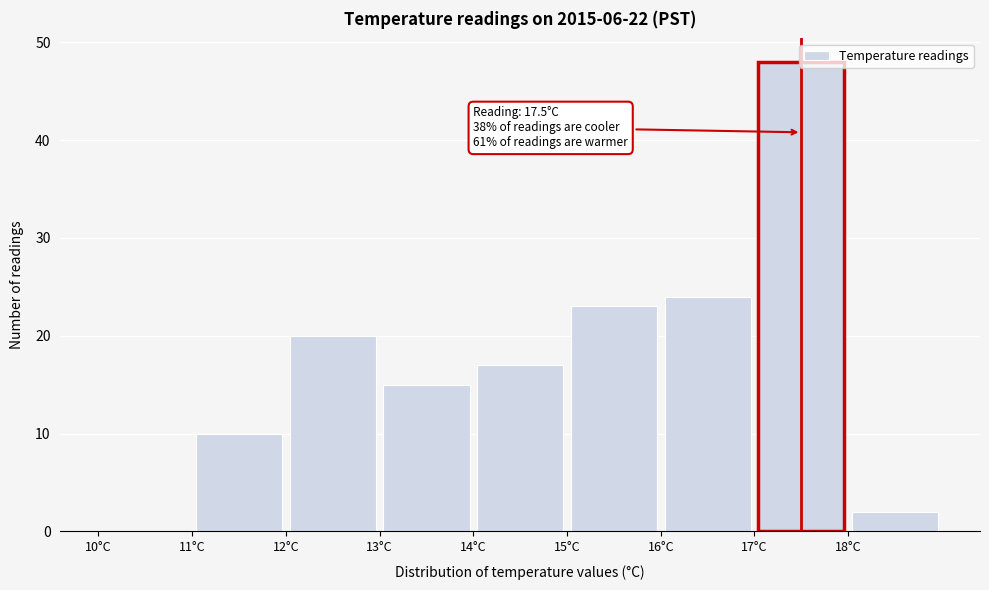

Over which range of the x-axis is the bar tallest?

17 to 18